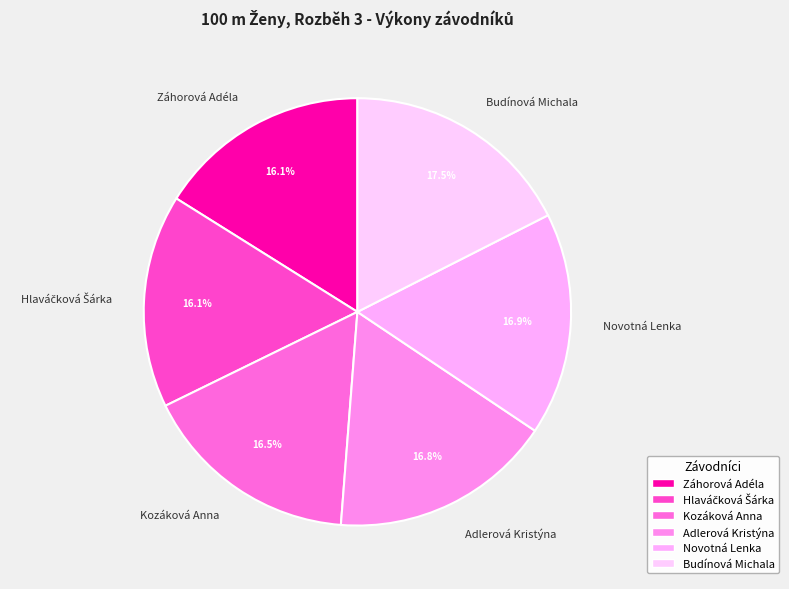

Does Adlerová Kristýna represent more than half of the total?

No